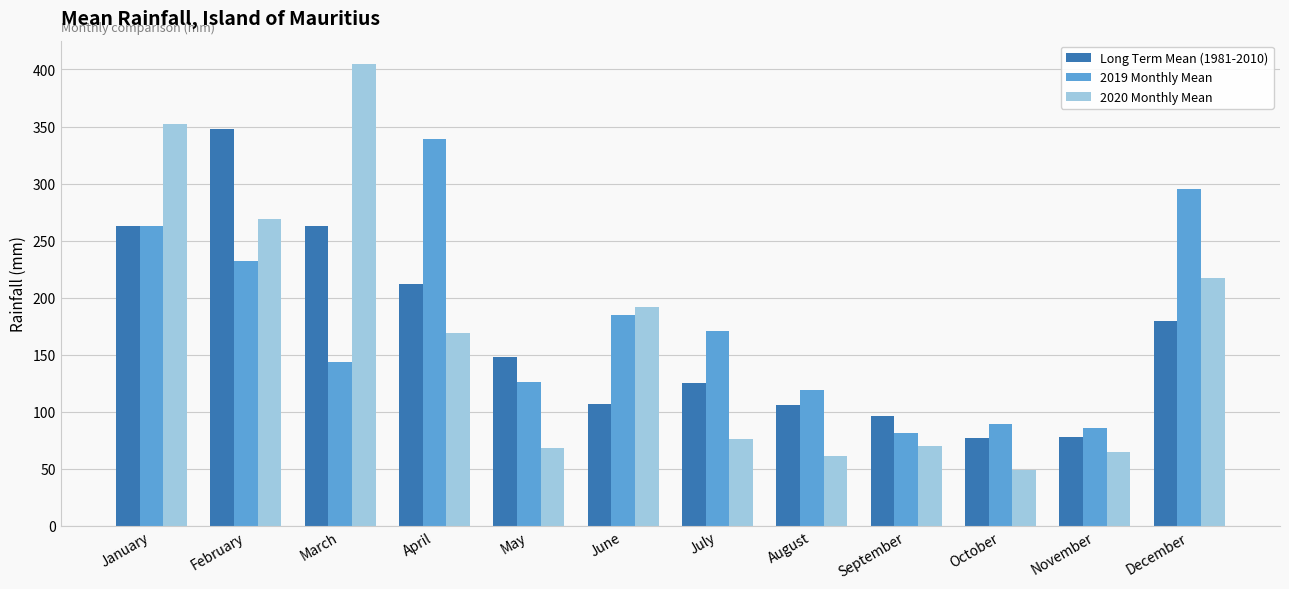

Between April and May, which series saw the biggest shift?

2019 Monthly Mean